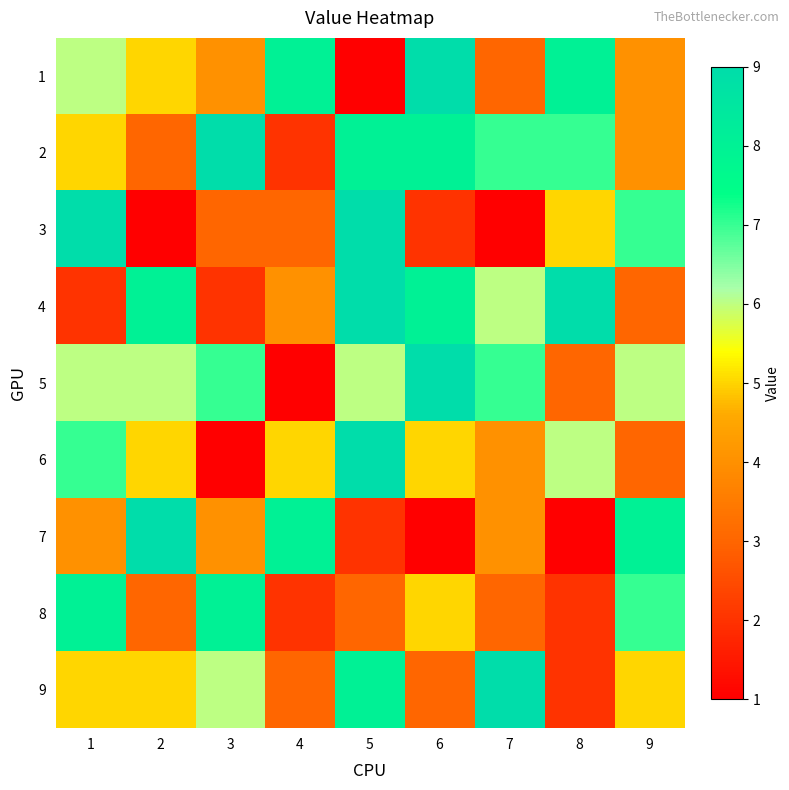

Rank the series at 2 from highest to lowest value.

7, 4, 5, 1, 6, 9, 2, 8, 3